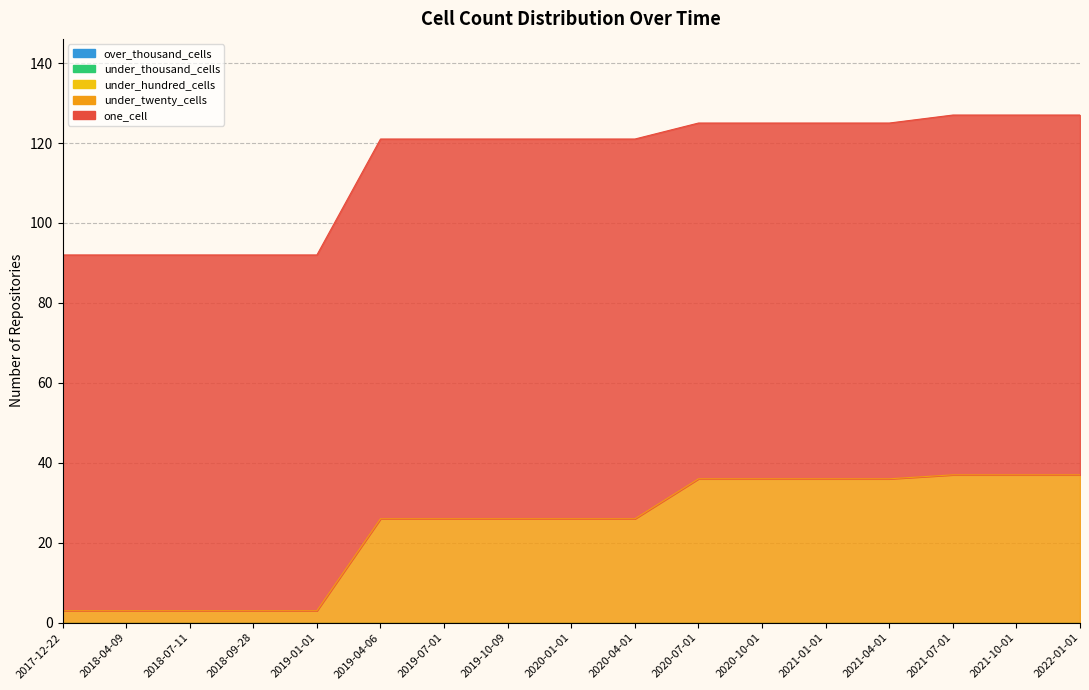

At which category is the sum across all series the highest?

2021-07-01